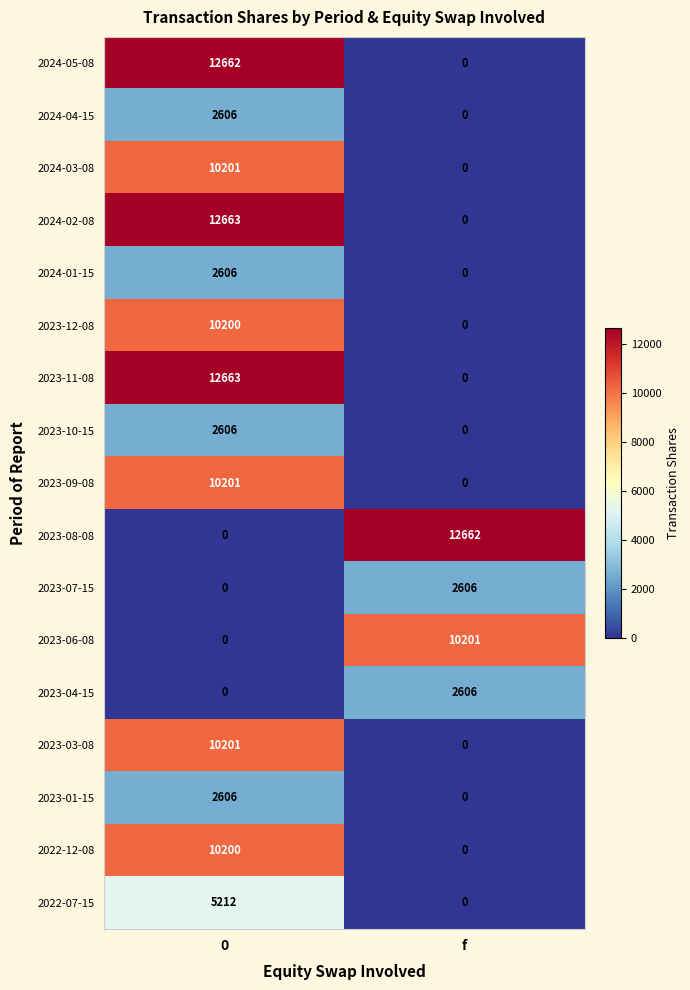

Rank the categories by 2024-04-15 value from highest to lowest.

0, f